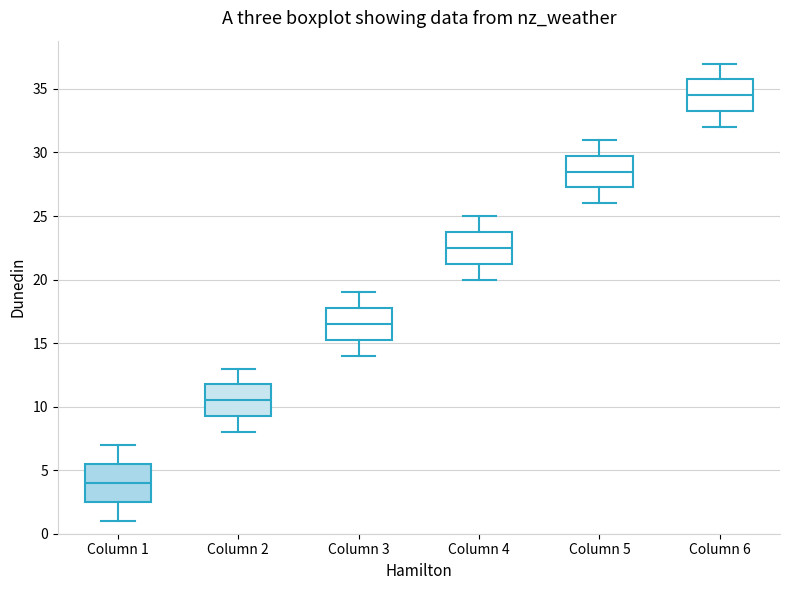

Reading left to right, transcribe this box plot: for each box, give where its median line is, the range the box spans, and where its two whiskers end, as read against the y-axis. The values are not printed on the chart, so give them approximately, as read against the axis.

Column 1: median 4.0, box 2.5 to 5.5, whiskers 1.0 to 7.0
Column 2: median 10.5, box 9.5 to 12.0, whiskers 8.0 to 13.0
Column 3: median 16.5, box 15.5 to 18.0, whiskers 14.0 to 19.0
Column 4: median 22.5, box 21.5 to 24.0, whiskers 20.0 to 25.0
Column 5: median 28.5, box 27.5 to 30.0, whiskers 26.0 to 31.0
Column 6: median 34.5, box 33.5 to 36.0, whiskers 32.0 to 37.0